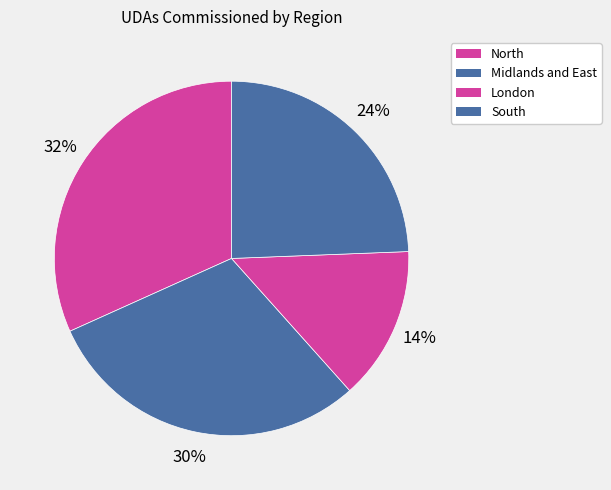

How many segments does this pie chart have?

4